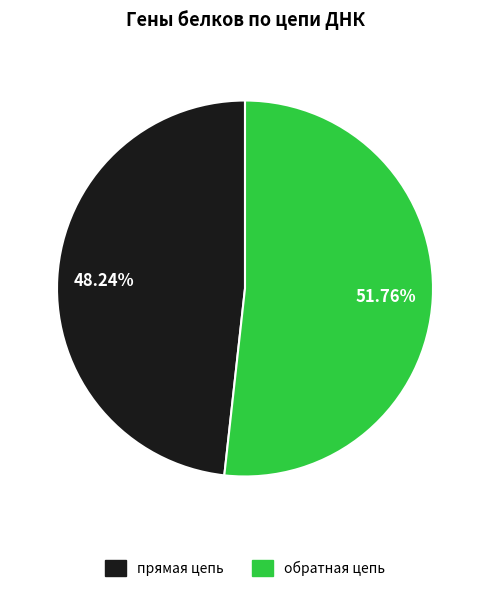

The прямая цепь slice represents 48% of the pie. True or false?

True